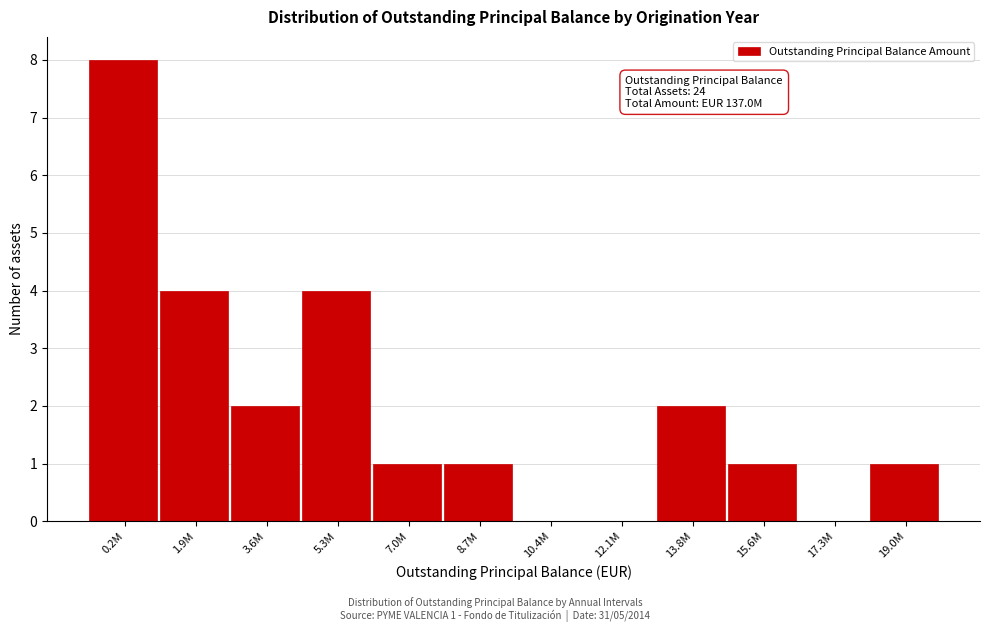

Reading right to left, extract all data points from this chart.

19.0M=1	17.3M=0	15.6M=1	13.8M=2	12.1M=0	10.4M=0	8.7M=1	7.0M=1	5.3M=4	3.6M=2	1.9M=4	0.2M=8